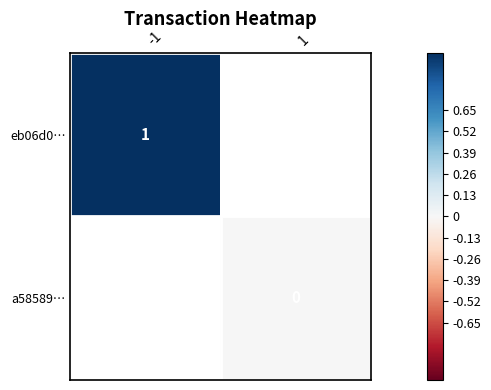

Is it true that eb06d0… equals 1 at -1?

True